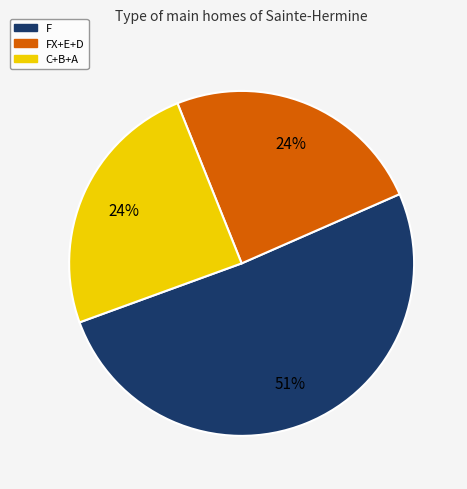

How many slices are in this pie chart?

3